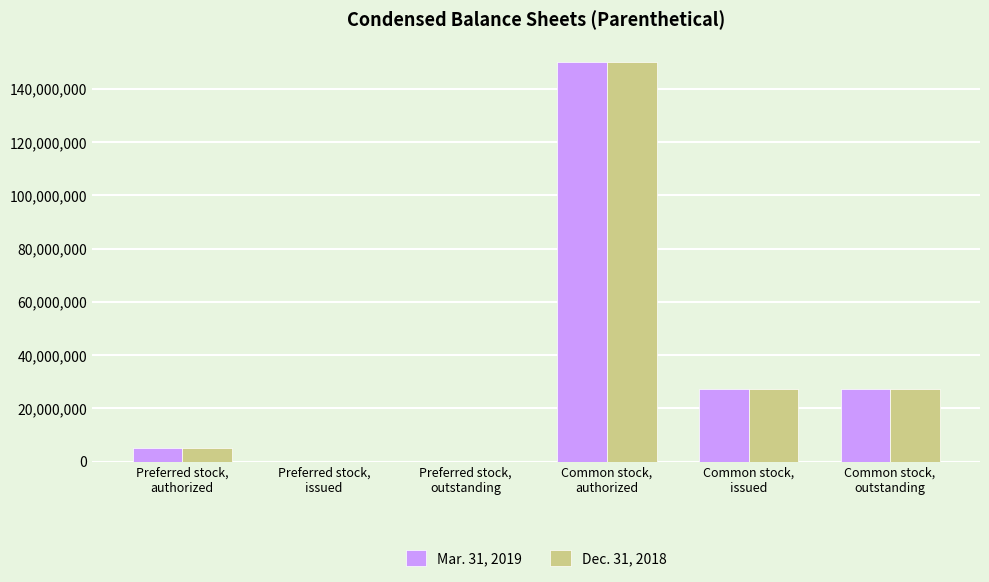

Is the value of Mar. 31, 2019 at Common stock,
authorized greater than the value of Dec. 31, 2018 at Preferred stock,
authorized?

Yes